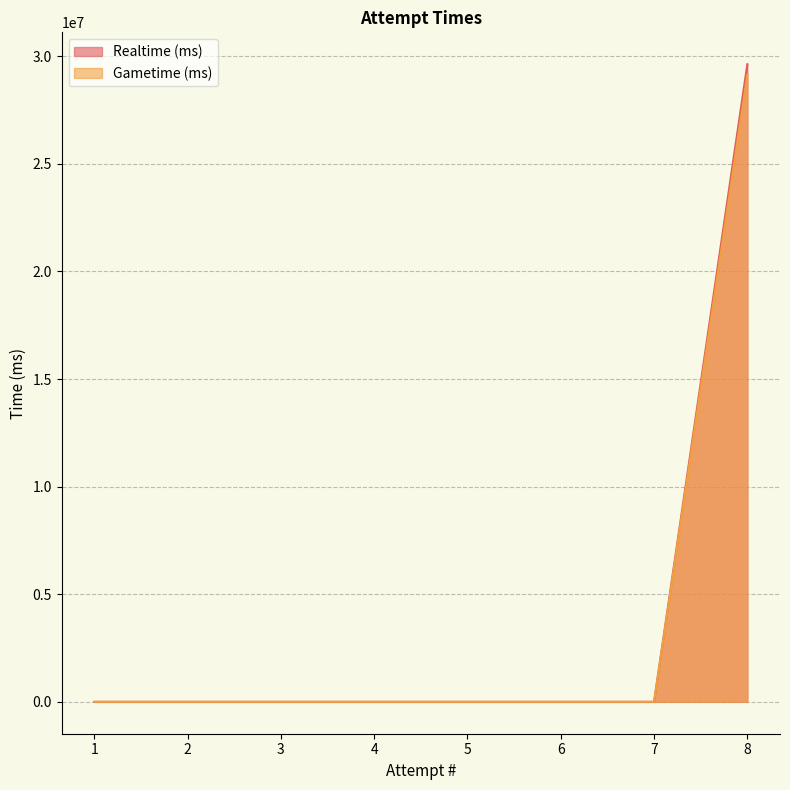

True or false: Gametime (ms) has more than 2 interior local peaks.

False